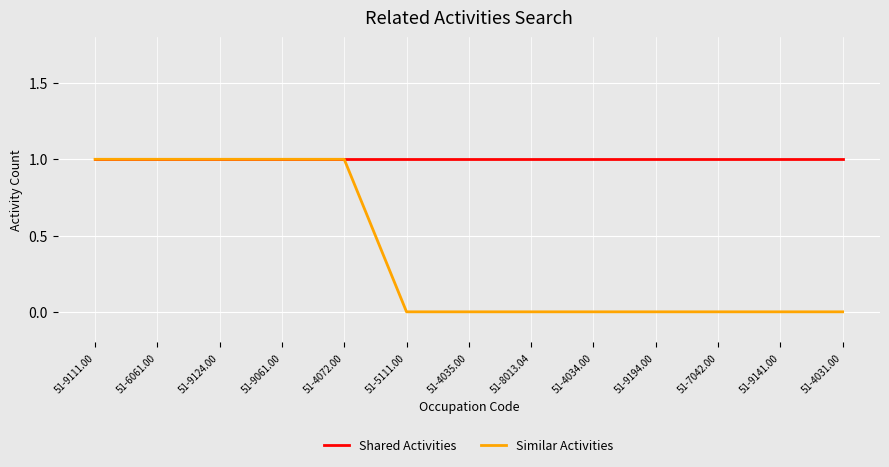

What is the approximate value of Similar Activities at 51-9061.00?

1